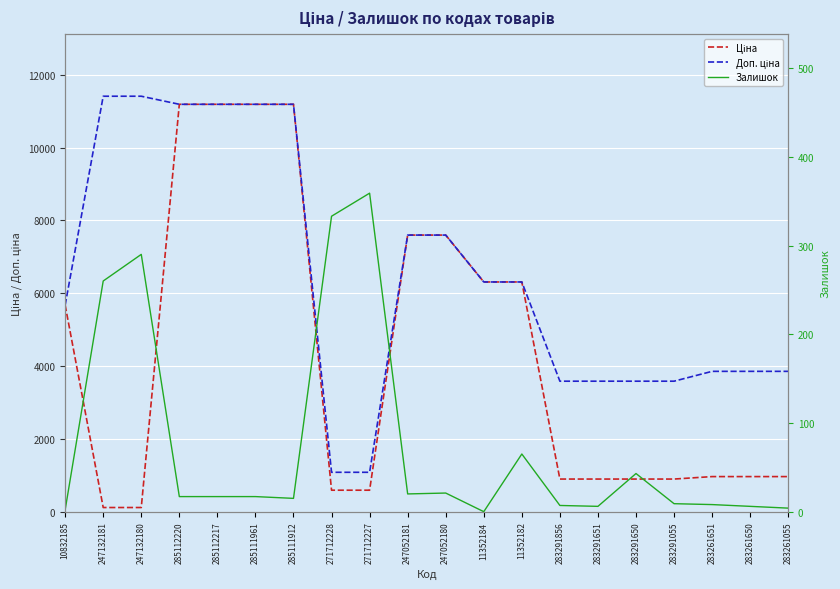

At which category is the sum across all series the highest?

285112220